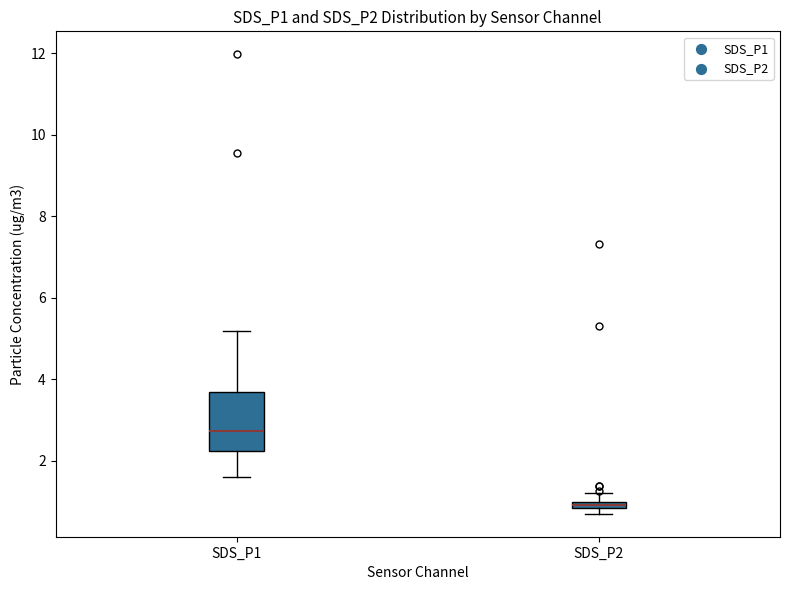

Where is the upper edge of the box for SDS_P2 on the y-axis? The values are not printed on the chart, so give them approximately, as read against the axis.

1.0